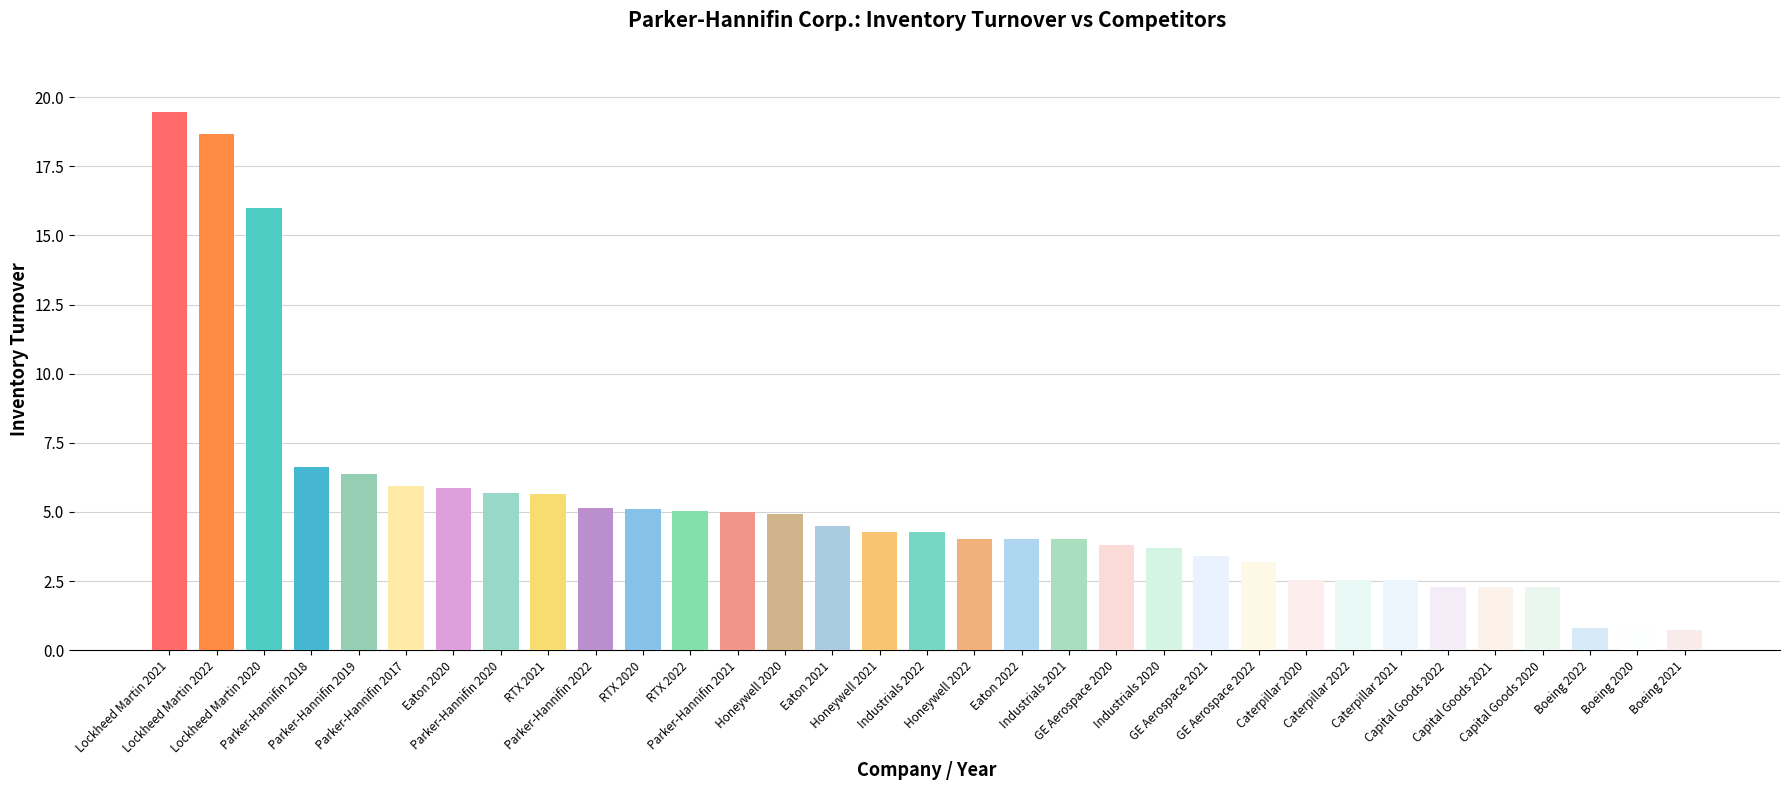

What is the smallest value displayed?

0.8